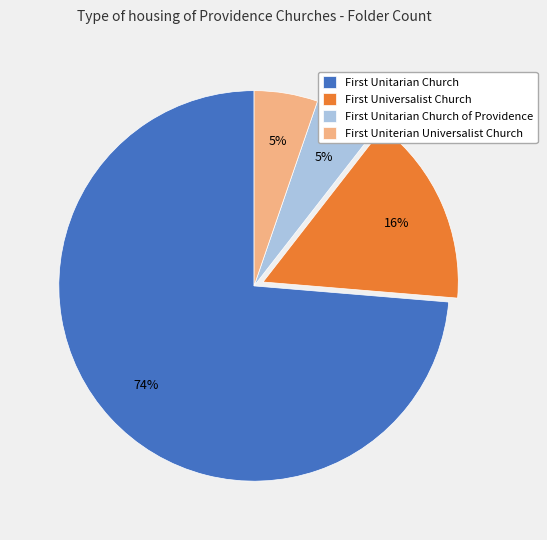

Which category has the biggest portion of the pie?

First Unitarian Church